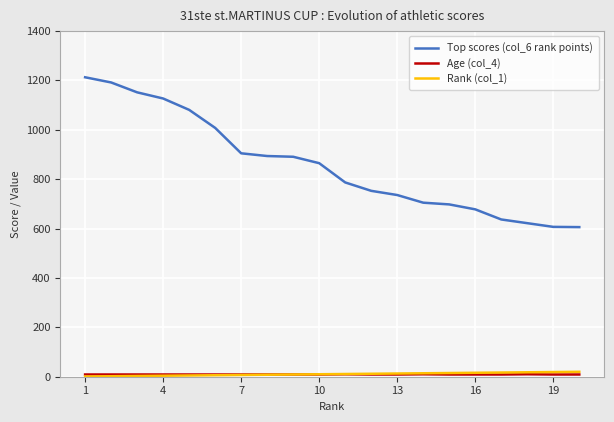

Which series has the largest total across all categories?

Top scores (col_6 rank points)